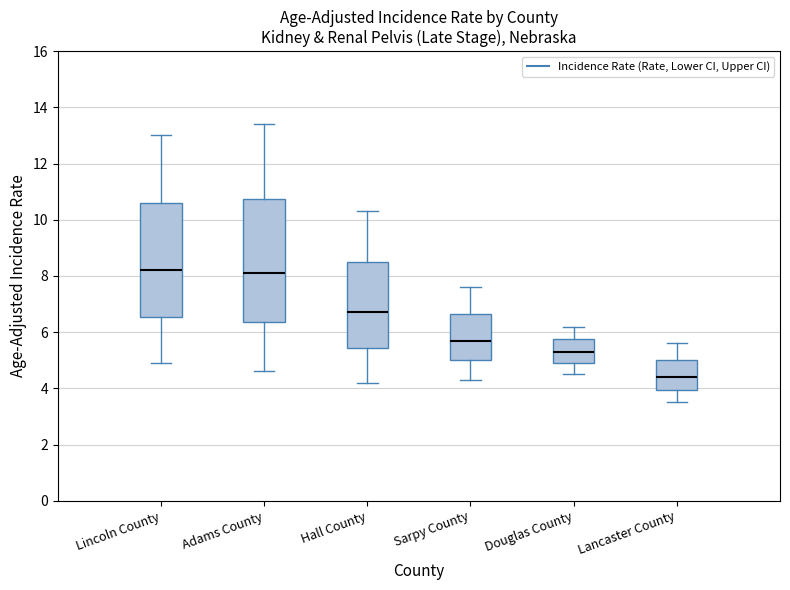

Where does the lower whisker of the box for Adams County end on the y-axis? The values are not printed on the chart, so give them approximately, as read against the axis.

4.6